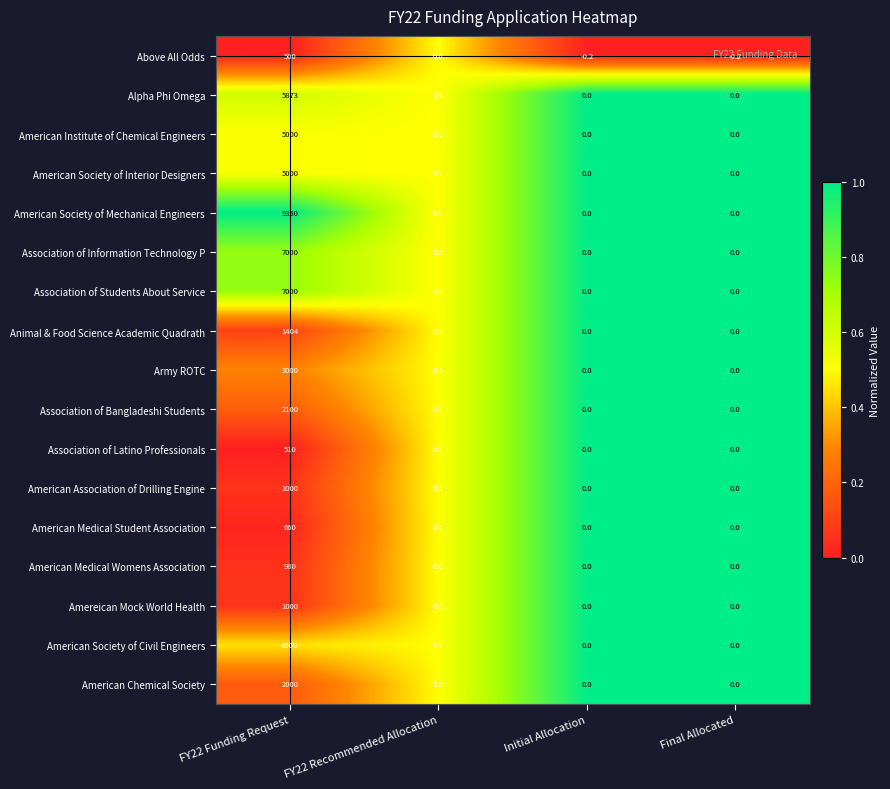

How many categories are shown in the chart?

4